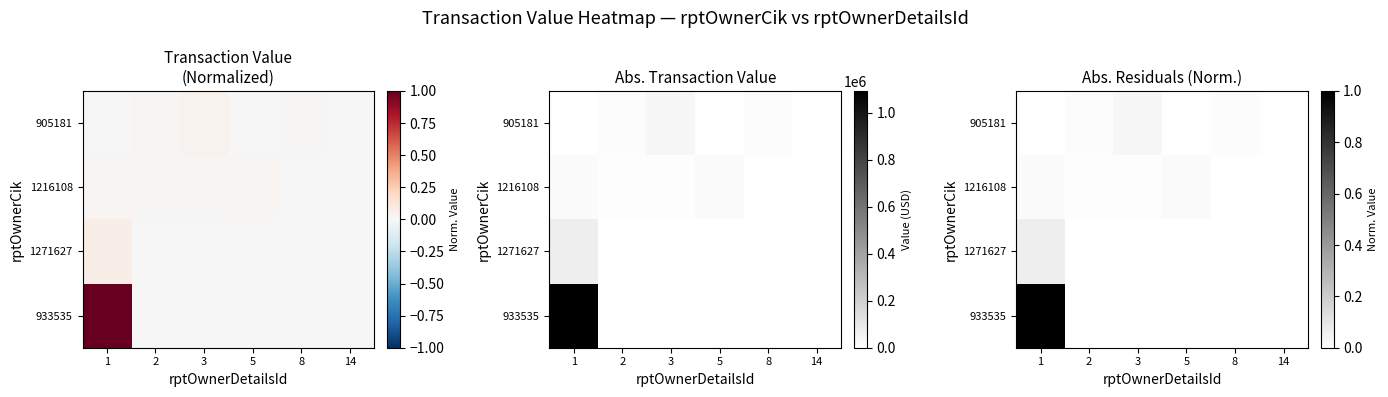

At which label is 1271627 closest to 0?

2